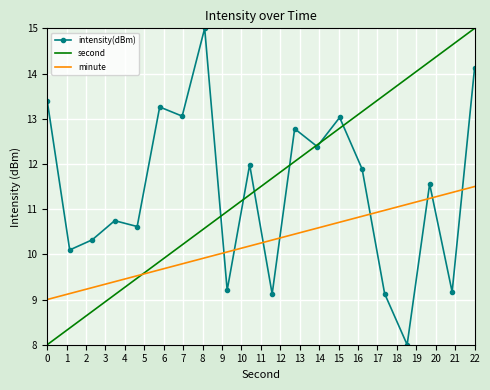

Reading left to right, list all the values displayed in this chart.

intensity(dBm): 13.4	10.1	10.3	10.7	10.6	13.3	13.1	15.0	9.2	12.0	9.1	12.8	12.4	13.0	11.9	9.1	8.0	11.6	9.2	14.1
second: 8.0	8.4	8.7	9.1	9.5	9.8	10.2	10.6	10.9	11.3	11.7	12.1	12.4	12.8	13.2	13.5	13.9	14.3	14.6	15.0
minute: 9.0	9.1	9.3	9.4	9.5	9.7	9.8	9.9	10.1	10.2	10.3	10.4	10.6	10.7	10.8	11.0	11.1	11.2	11.4	11.5